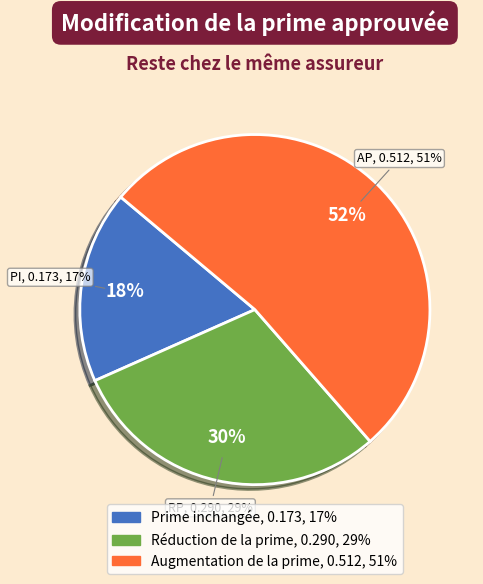

To the nearest percent, what is the difference between the Prime inchangée and 3 slice percentages?

4%